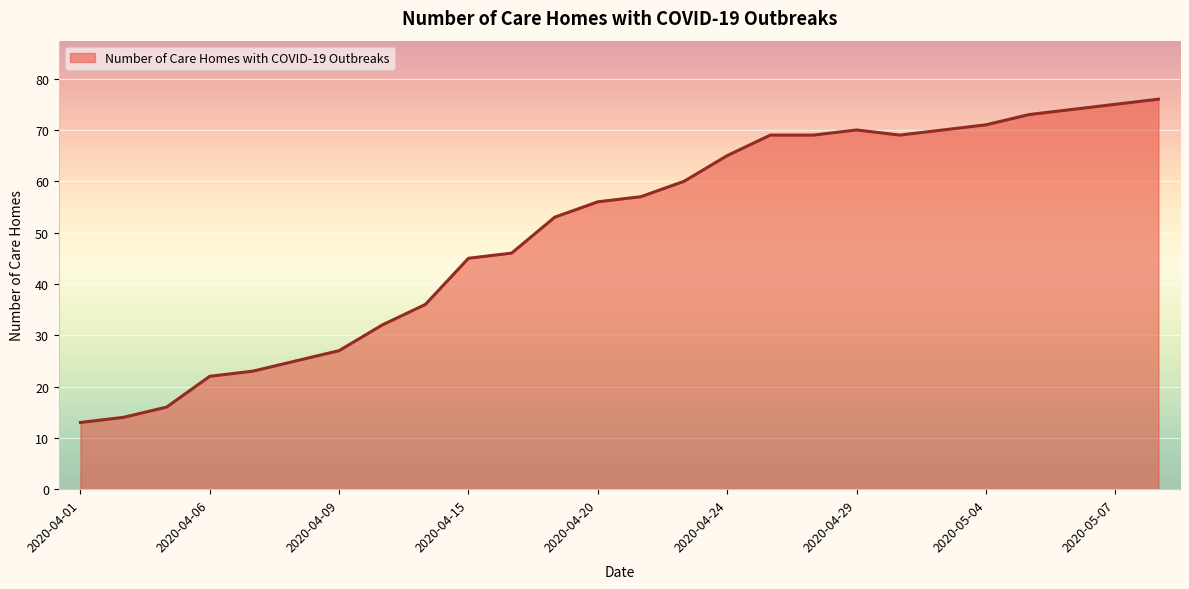

What is the greatest value displayed?

76